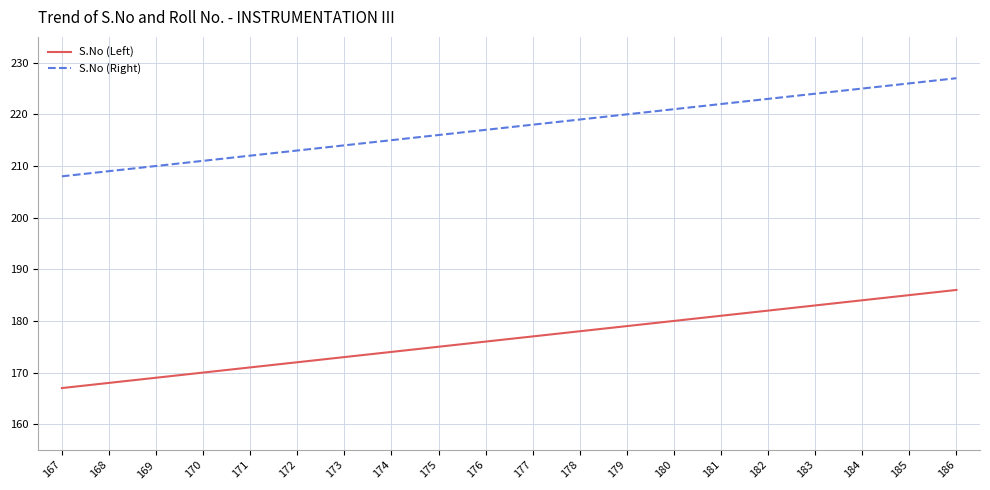

True or false: S.No (Left) and S.No (Right) cross at least once.

False